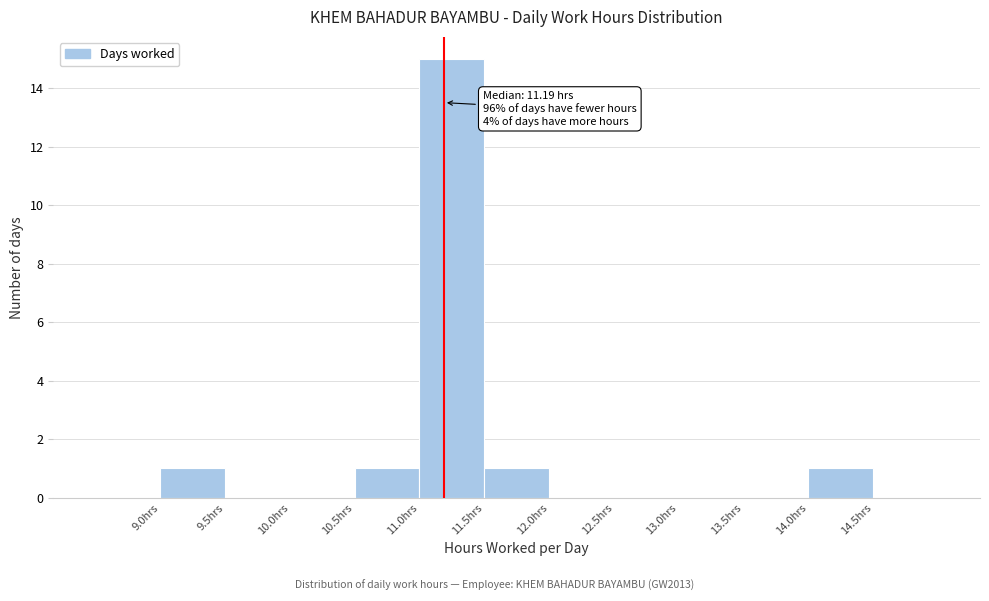

Over which range of the x-axis is the bar tallest?

11.0 to 11.5